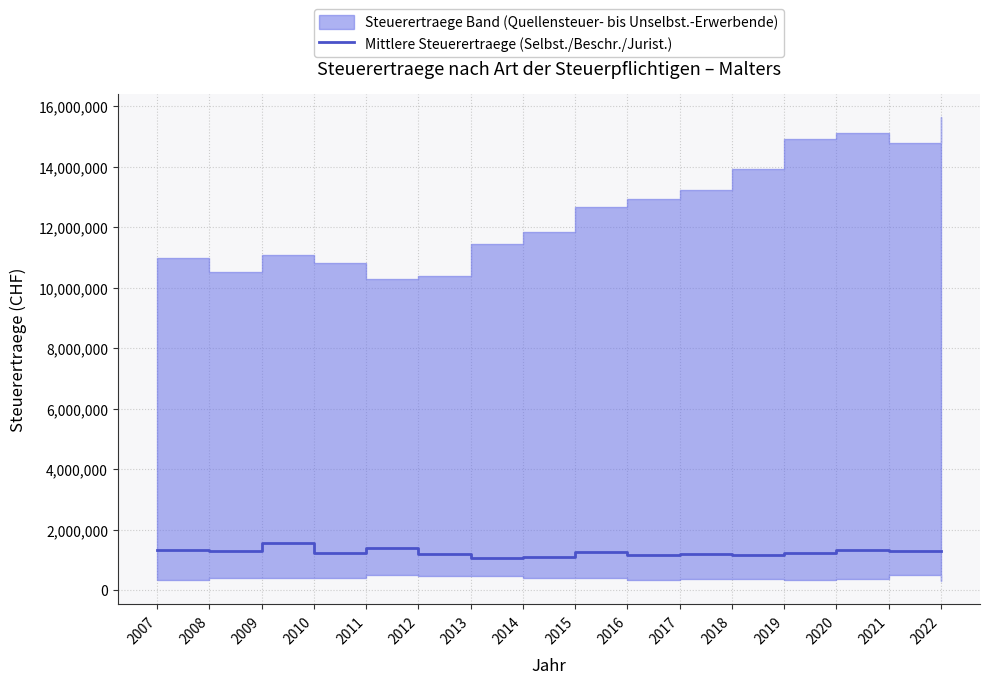

What is the value of the 6th point from the left?

1182429.0